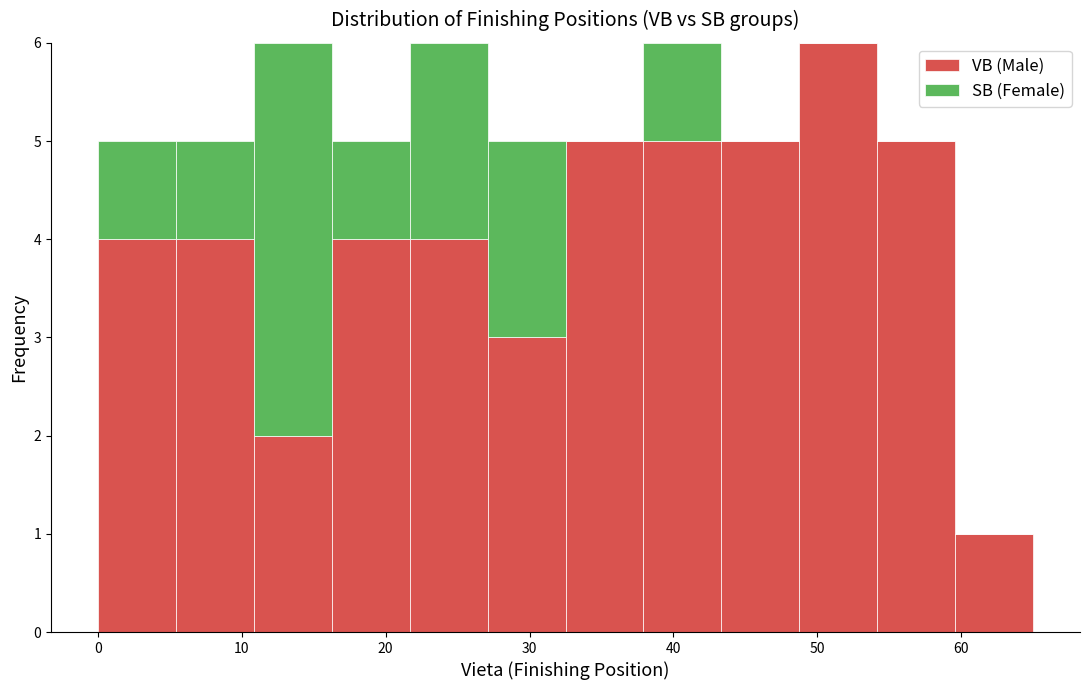

Reading left to right, transcribe this chart: for each stacked bar, give the range it covers on the x-axis and its total height. Neither the bar edges nor the heights are printed on the chart, so give them approximately, as read against the axes.

0 to 5: 5
5 to 11: 5
11 to 16: 6
16 to 22: 5
22 to 27: 6
27 to 33: 5
33 to 38: 5
38 to 43: 6
43 to 49: 5
49 to 54: 6
54 to 60: 5
60 to 65: 1